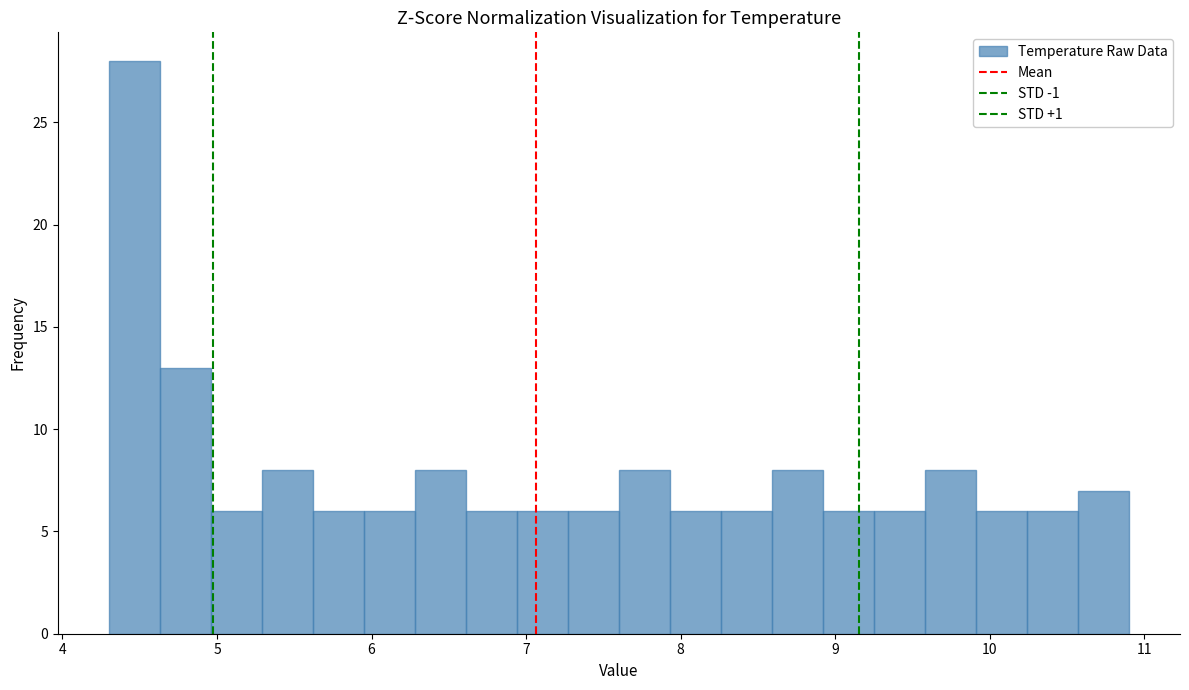

Read against the x-axis, roughly where is the centre of the tallest bar?

4.5